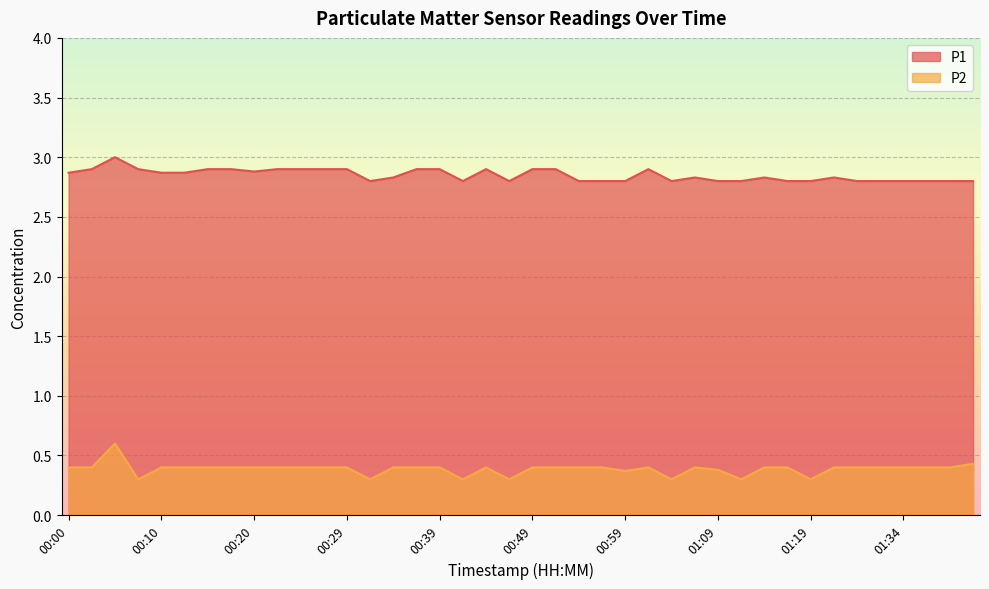

What is the difference between the maximum and minimum values in the P1 series?

0.2